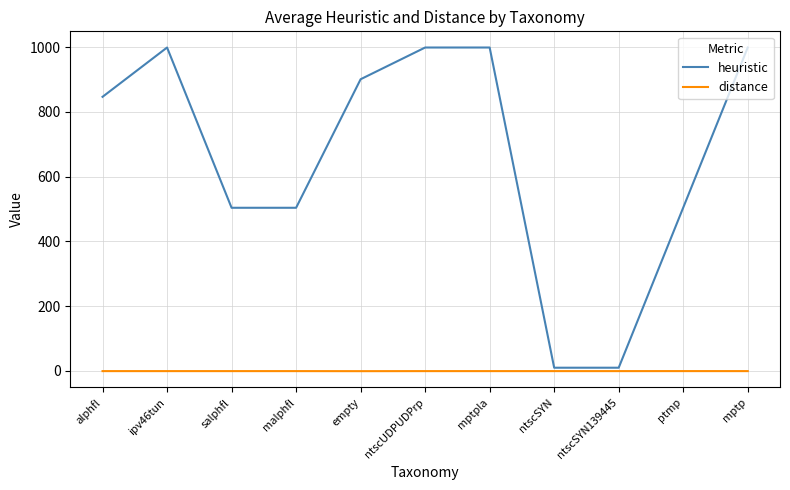

How many lines are shown in the chart?

2